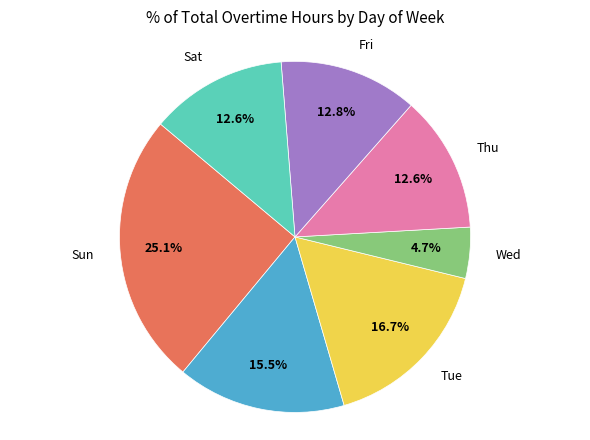

Count the number of slices in the pie.

7